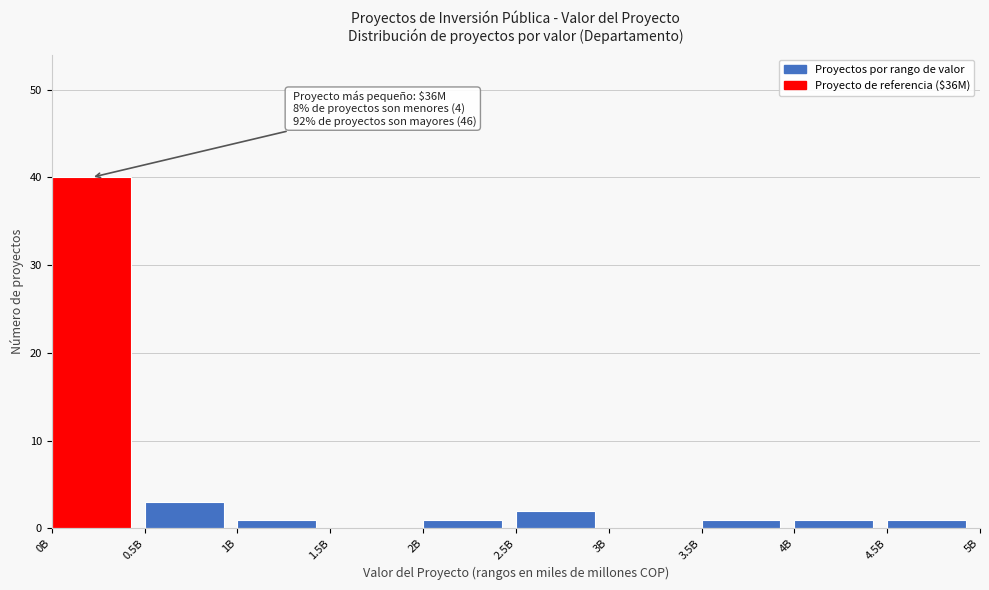

Reading right to left, transcribe all the data shown in this chart.

4.5B=1	4B=1	3.5B=1	3B=0	2.5B=2	2B=1	1.5B=0	1B=1	0.5B=3	0B=40